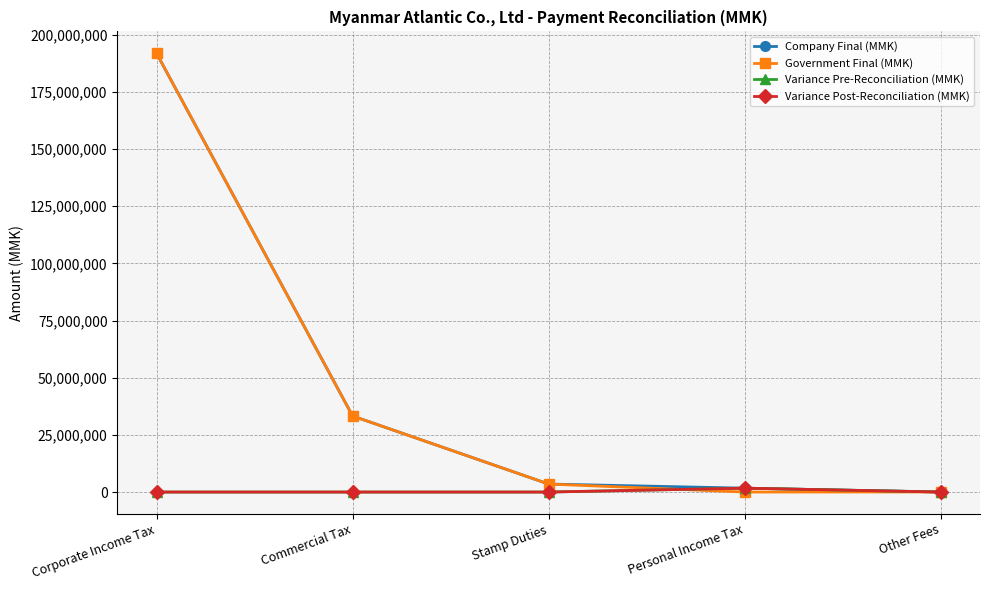

Is this an area chart (filled region under the line)?

No